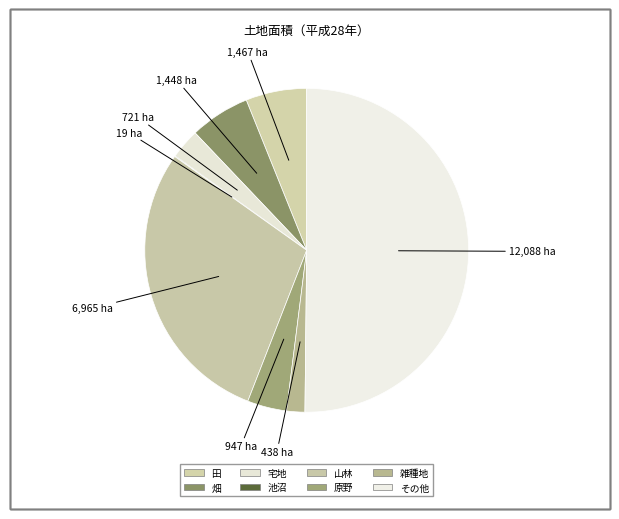

Between 池沼 and 雑種地, which is larger?

雑種地